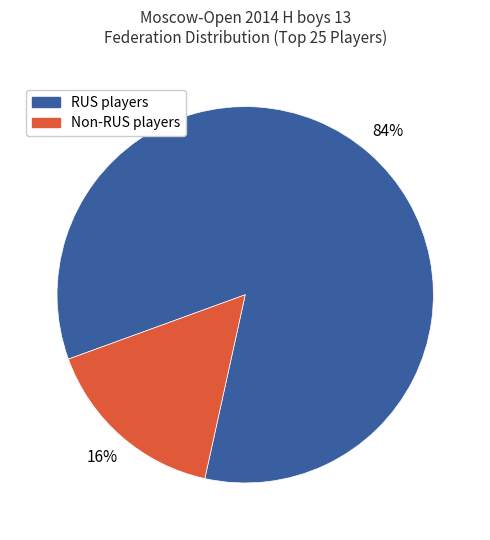

Is there a majority slice in this chart?

Yes